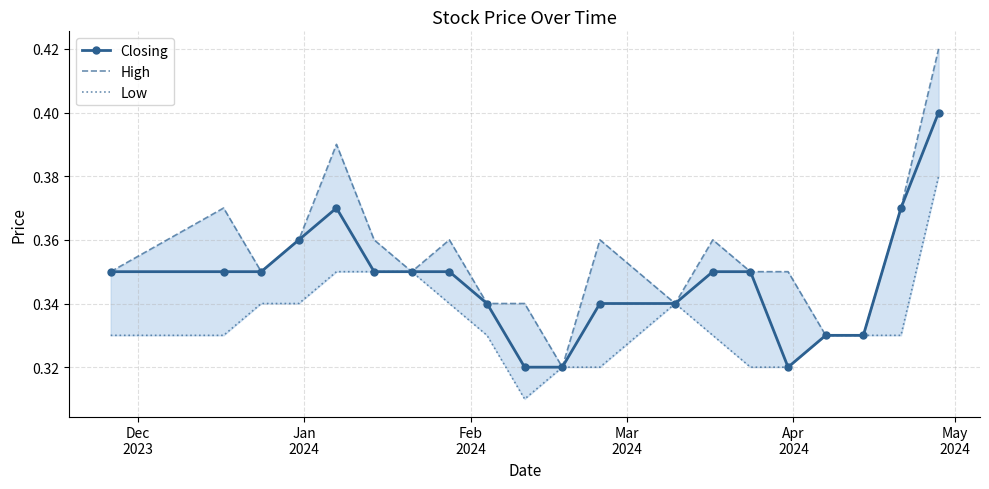

How many interior local valleys does the Closing series have?

1